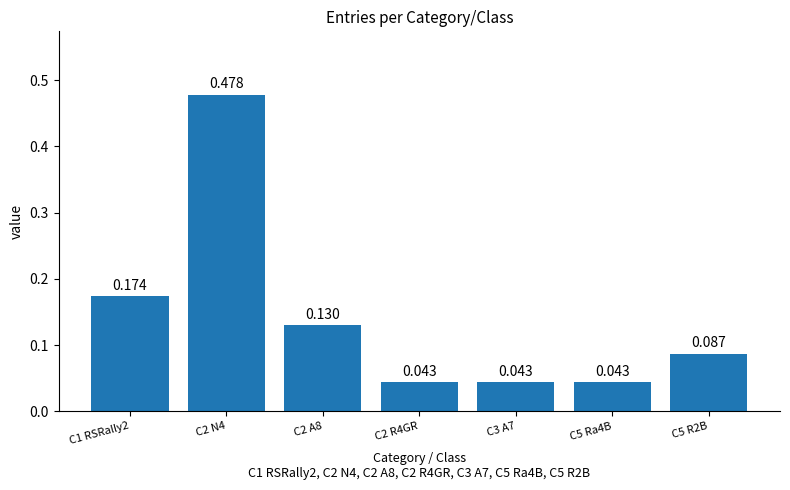

Are the bars horizontal?

No